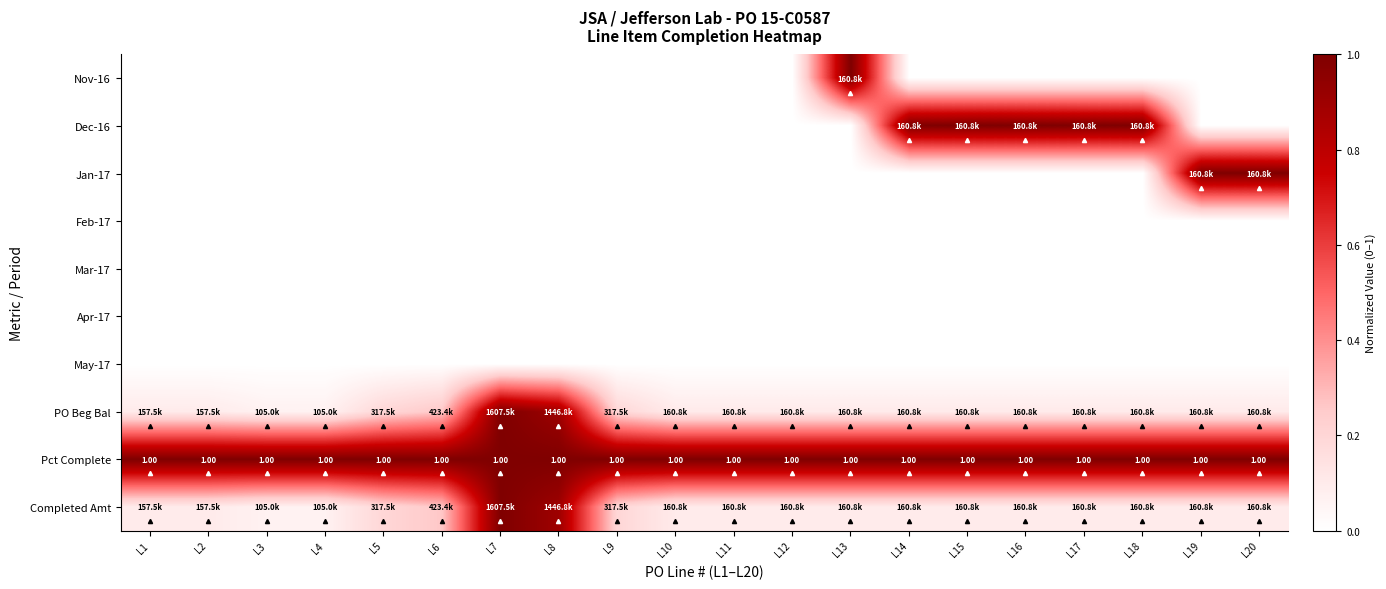

How many positive values does the Jan-17 series have?

2